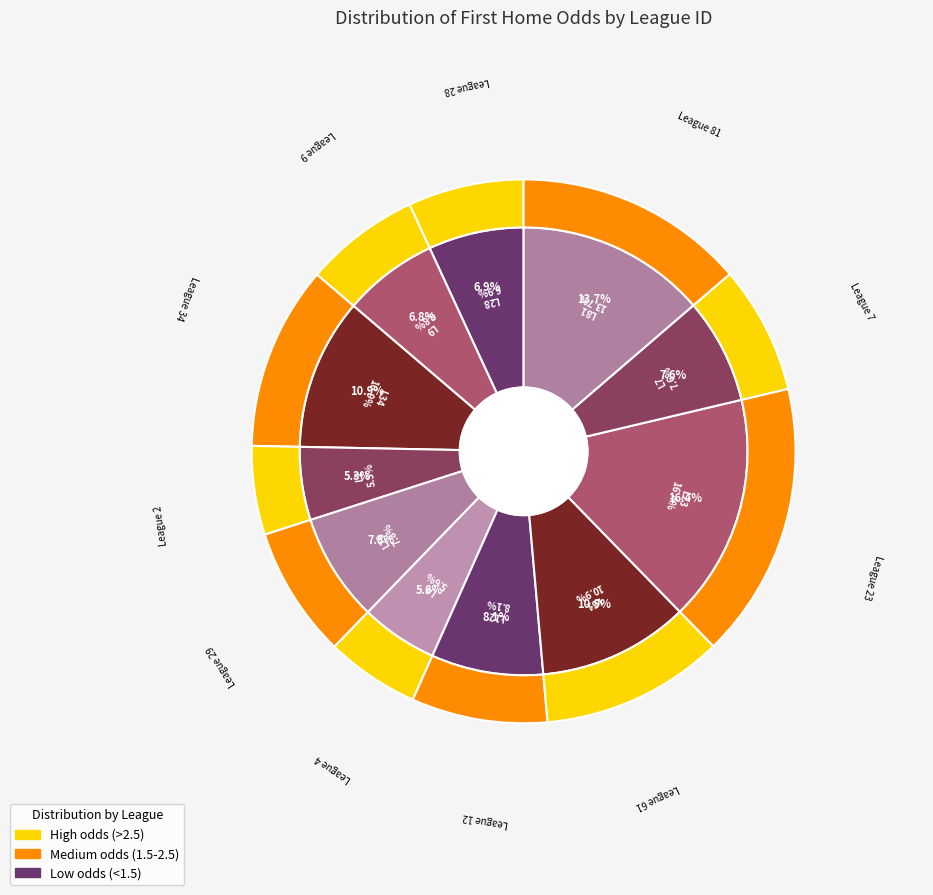

What portion of the pie excludes 12?

91.9%